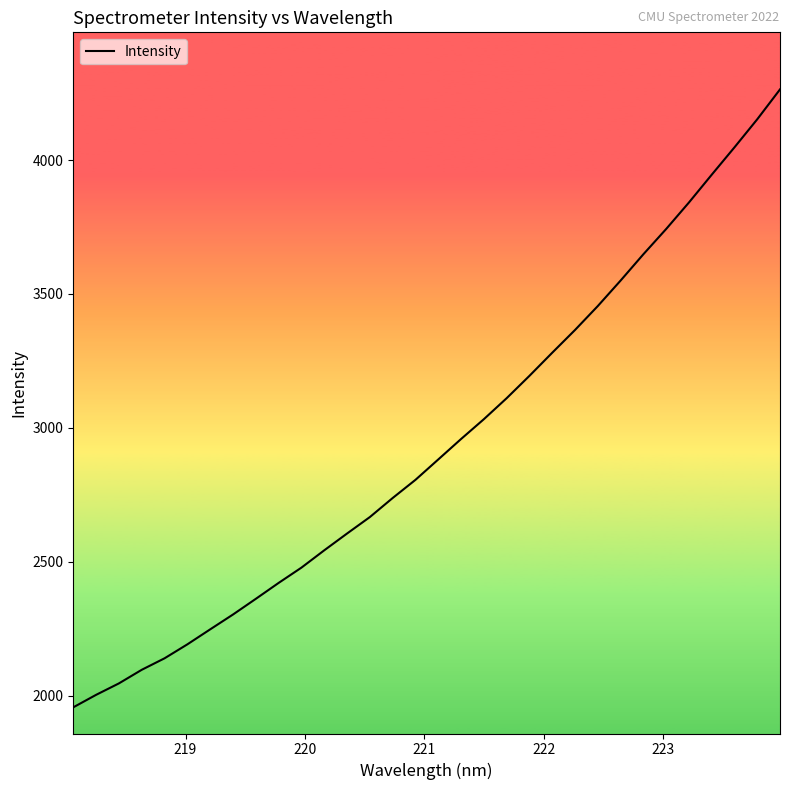

What is the minimum value shown in the chart?

1955.9